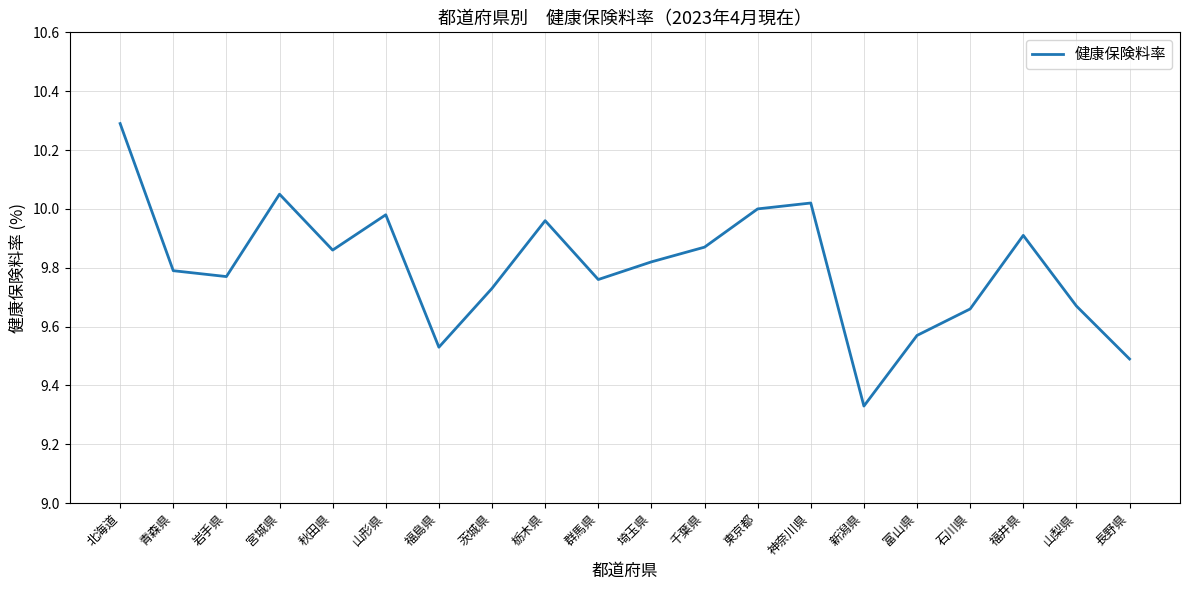

Is this an area chart (filled region under the line)?

No